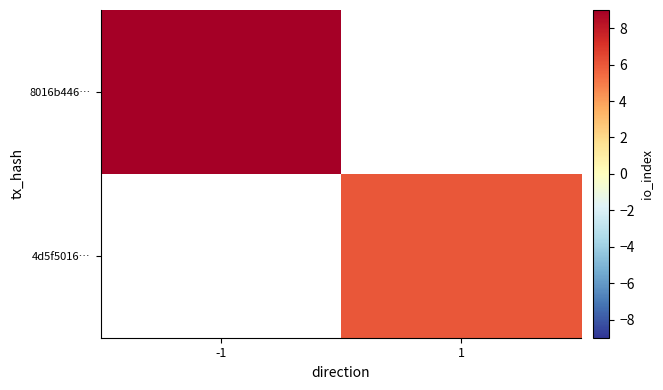

How many values in 8016b446… are above zero?

1